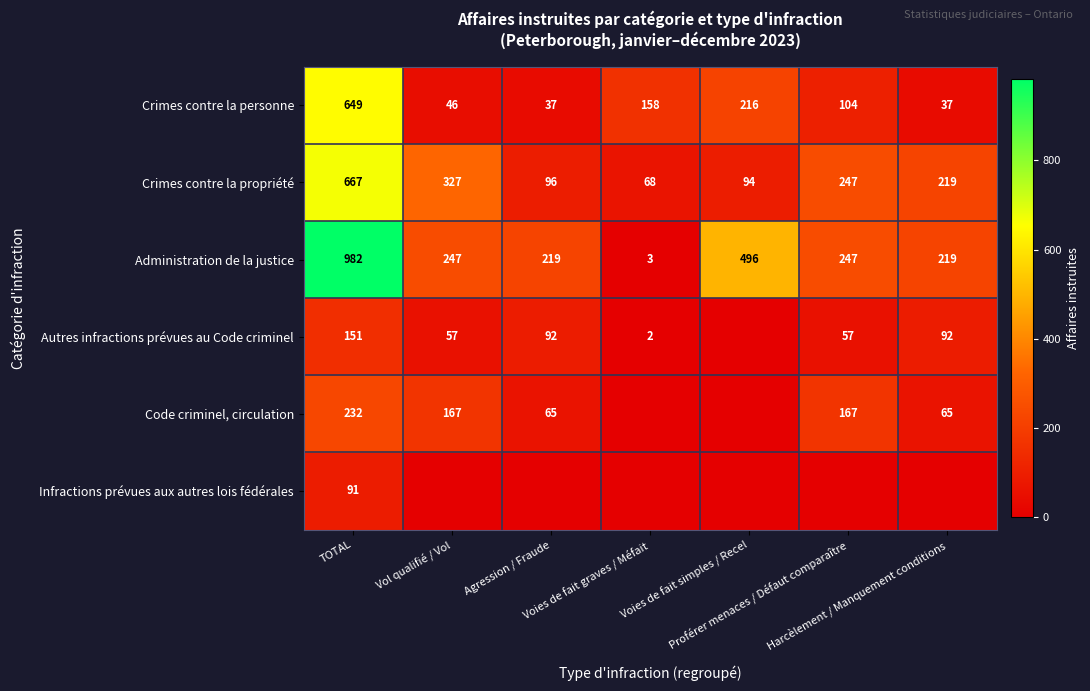

What is the sum of all Administration de la justice values?

2413